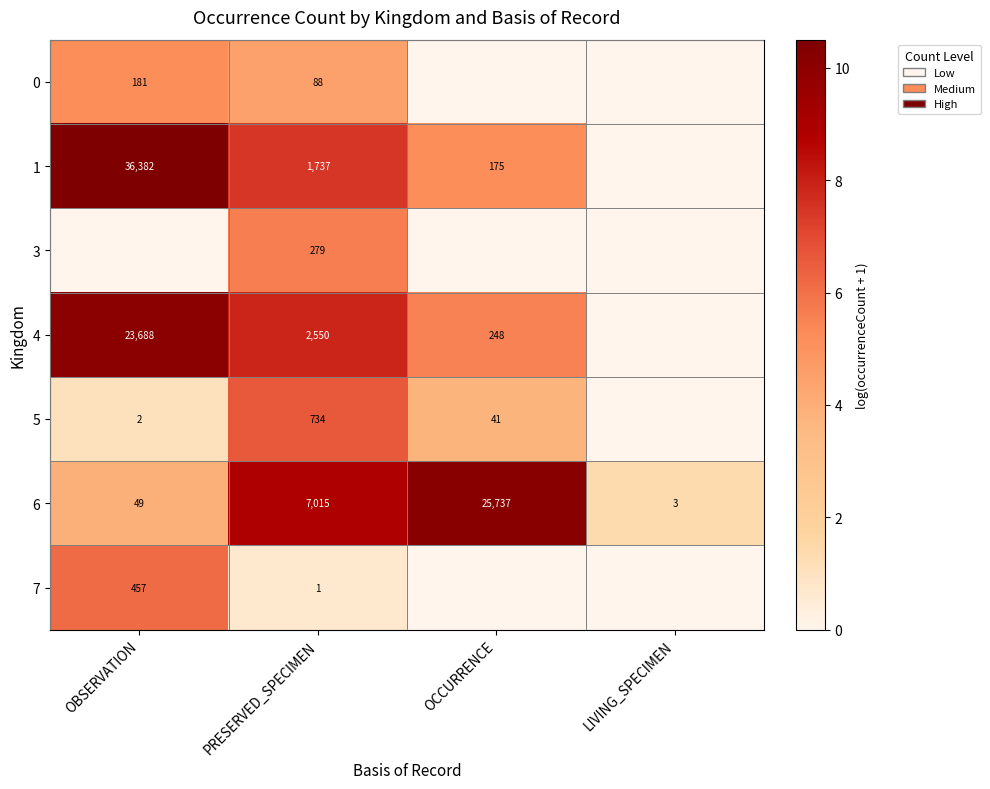

At PRESERVED_SPECIMEN, list the series in order from smallest to largest.

7, 0, 3, 5, 1, 4, 6